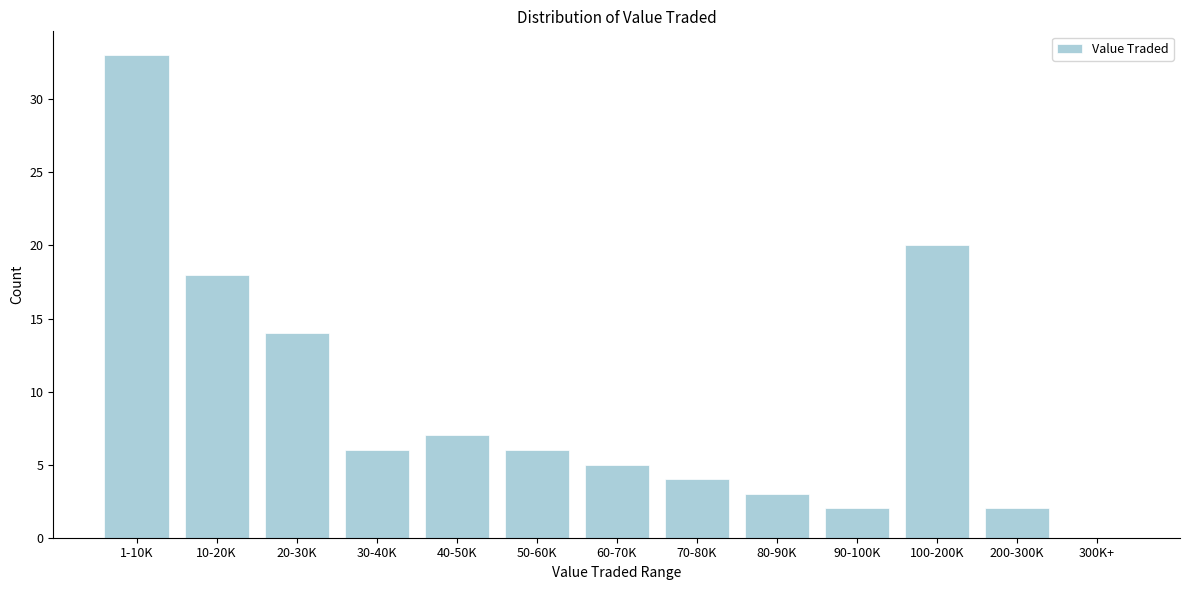

Reading left to right, extract all data points from this chart.

1-10K=33	10-20K=18	20-30K=14	30-40K=6	40-50K=7	50-60K=6	60-70K=5	70-80K=4	80-90K=3	90-100K=2	100-200K=20	200-300K=2	300K+=0